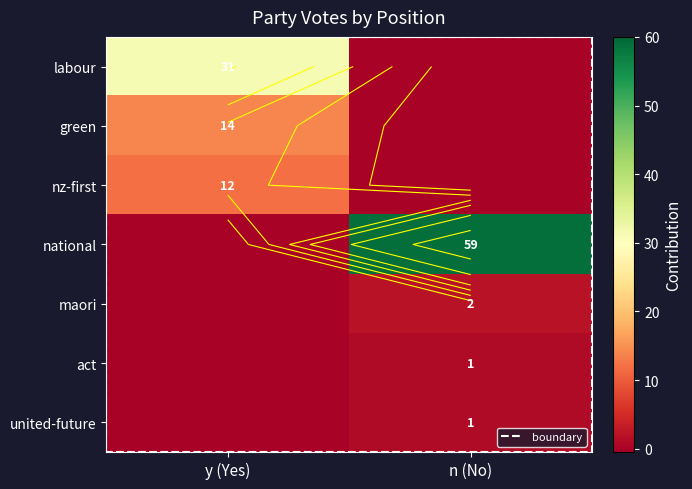

Which series has the largest range (max minus min)?

national